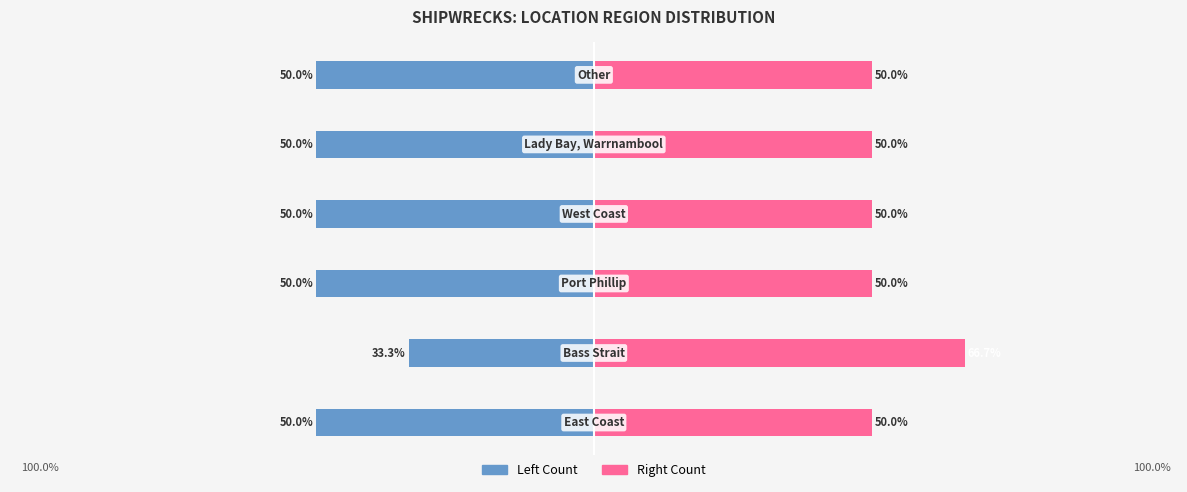

Are the bars grouped side by side (vs. stacked)?

Yes